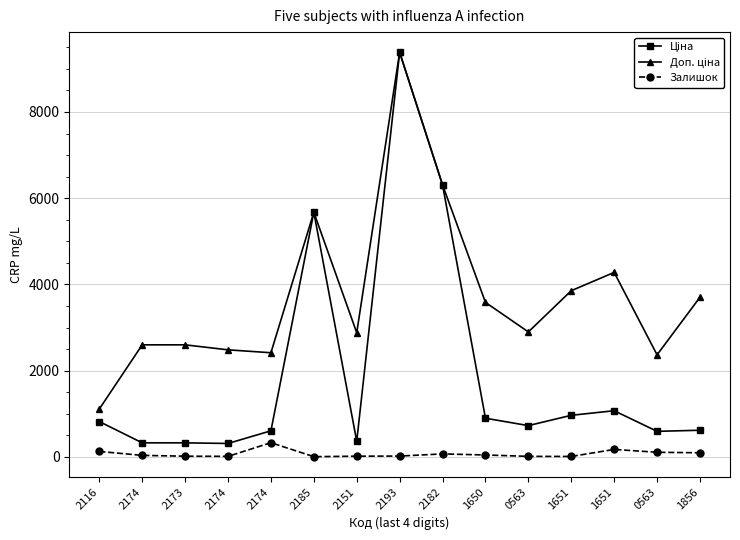

How many categories are shown in the chart?

15